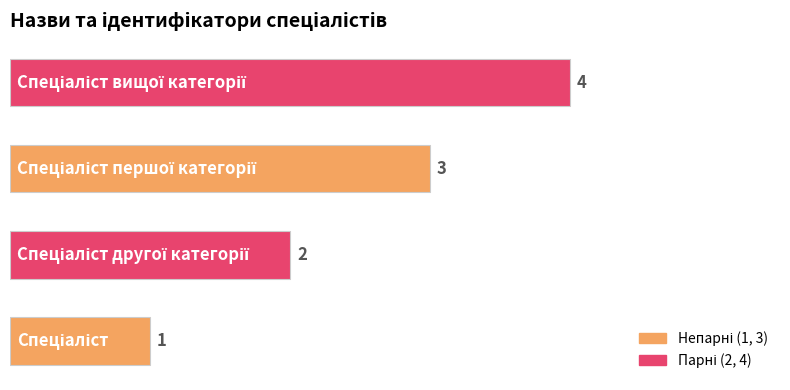

What is the sum of all values?

10